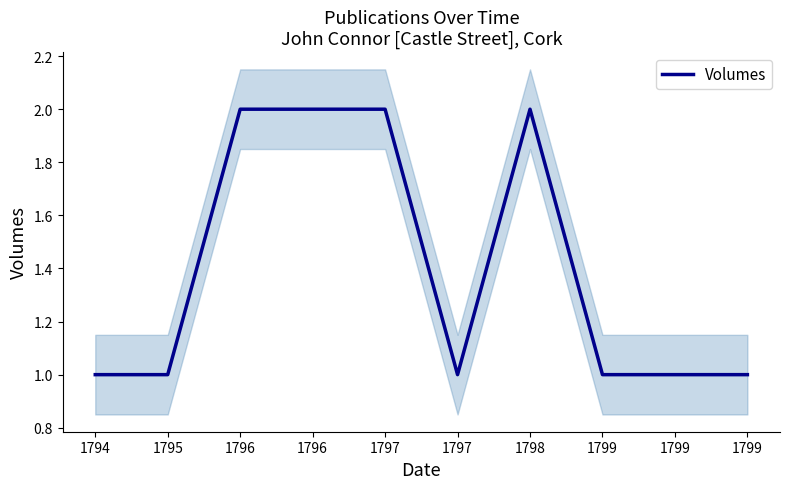

Which label corresponds to the smallest value in the chart?

1794